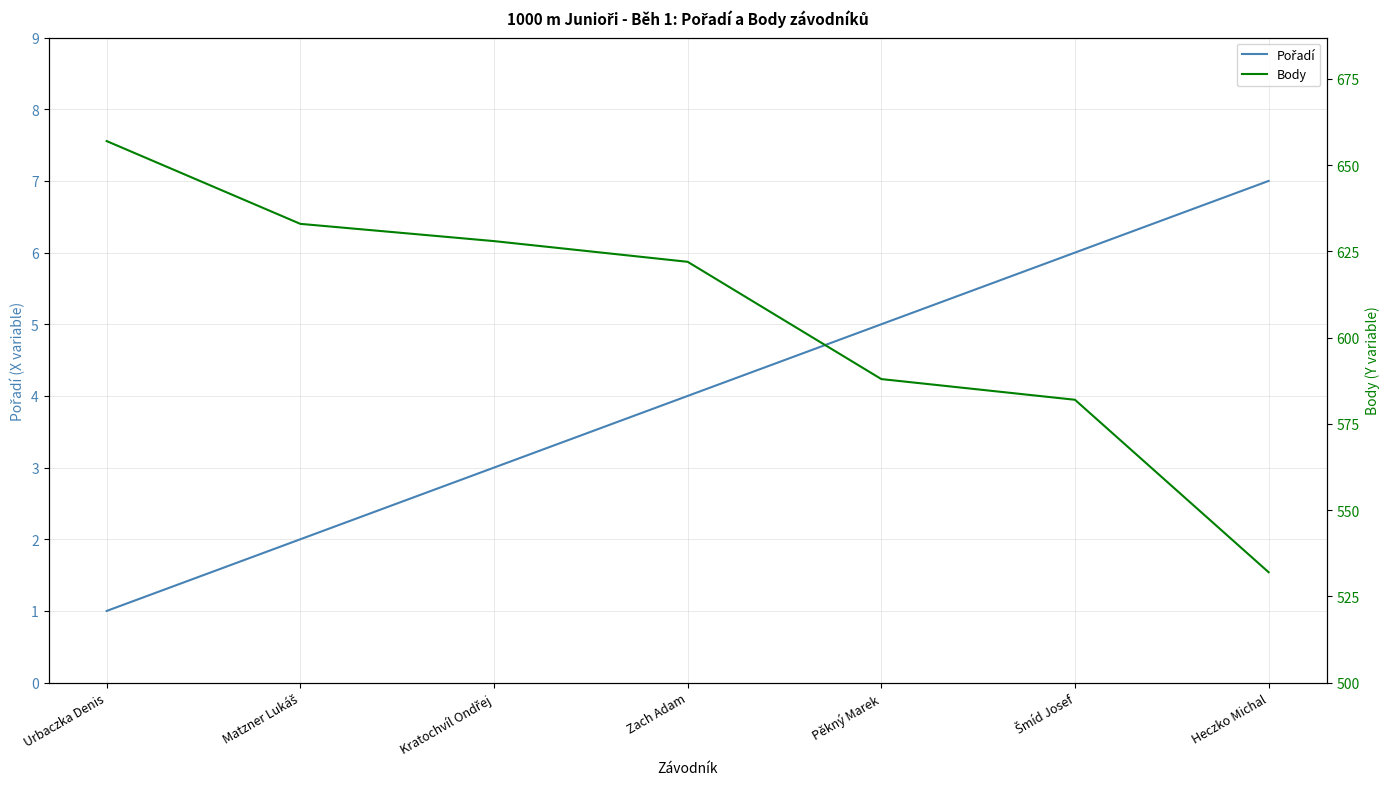

Is the value of Pořadí at Pěkný Marek greater than the value of Body at Pěkný Marek?

No